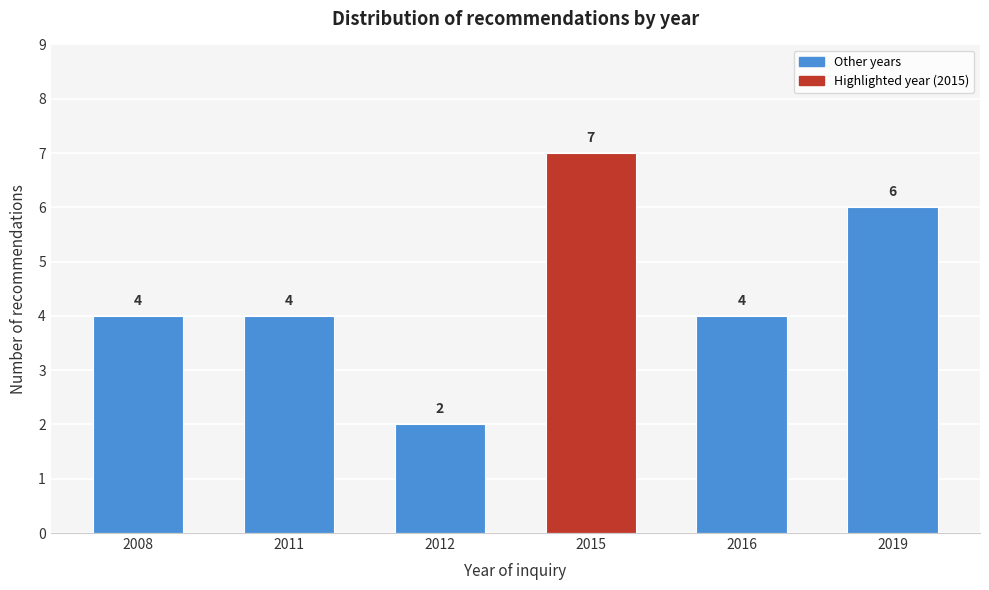

Reading left to right, what are all the values shown in this chart?

4	4	2	7	4	6